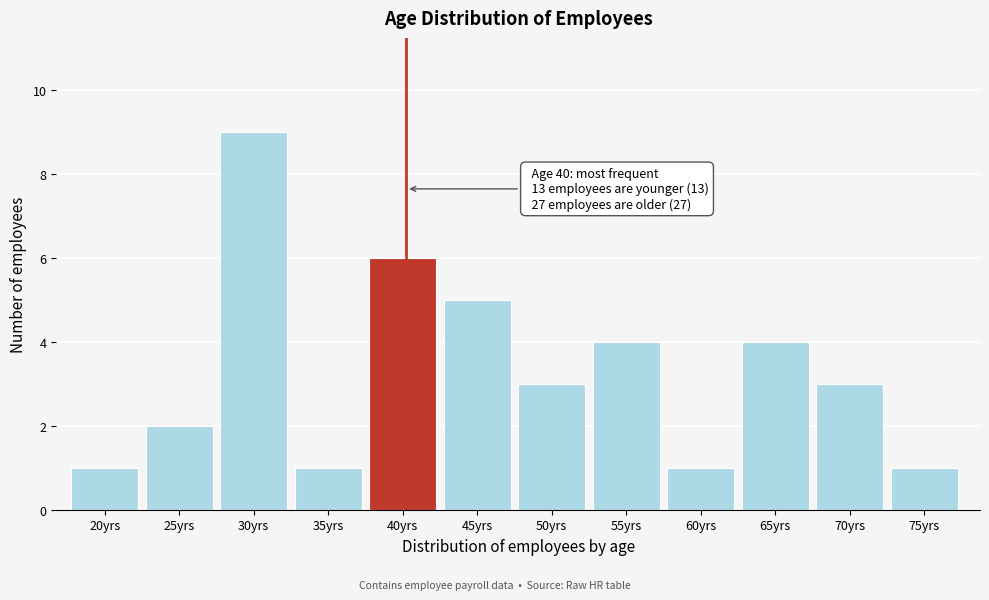

Reading left to right, transcribe all the data shown in this chart.

20yrs=1	25yrs=2	30yrs=9	35yrs=1	40yrs=6	45yrs=5	50yrs=3	55yrs=4	60yrs=1	65yrs=4	70yrs=3	75yrs=1